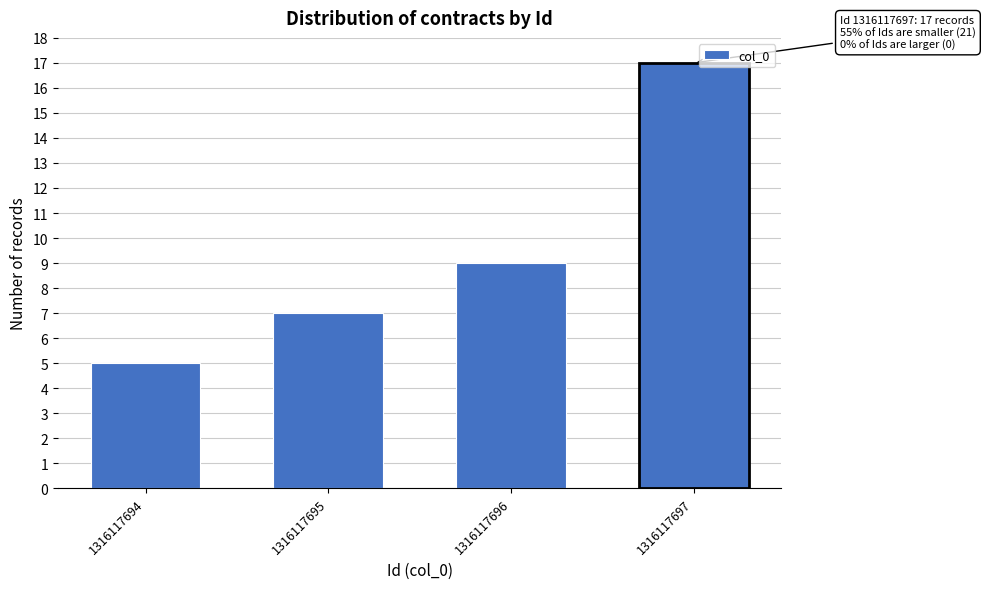

Reading right to left, what are all the values shown in this chart?

1316117697=17	1316117696=9	1316117695=7	1316117694=5